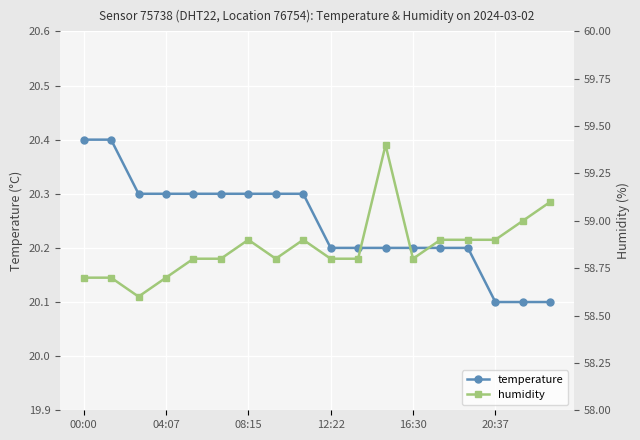

Which series has the largest range (max minus min)?

humidity